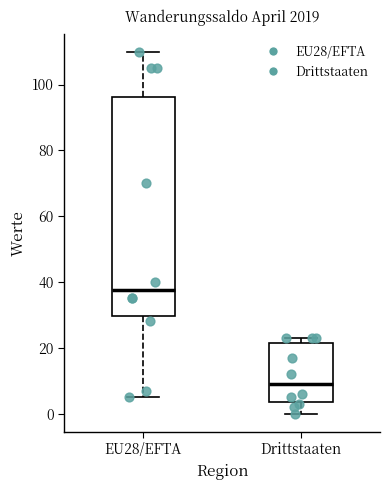

Which box has the highest median line?

EU28/EFTA